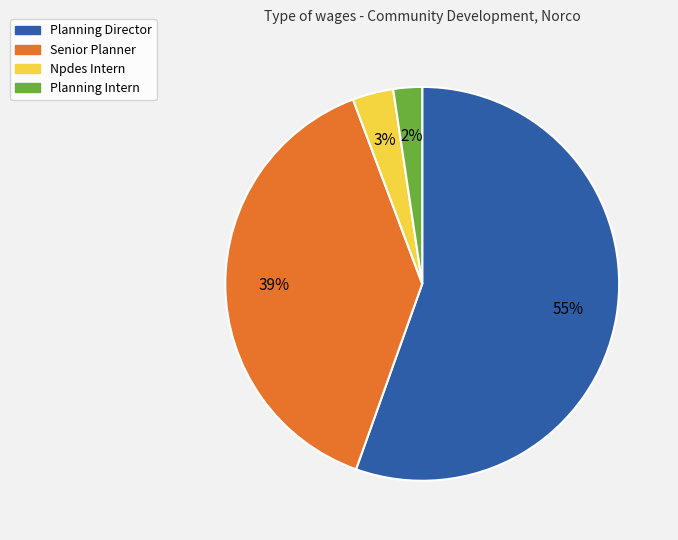

Is the sum of Senior Planner and Planning Intern greater than half?

No